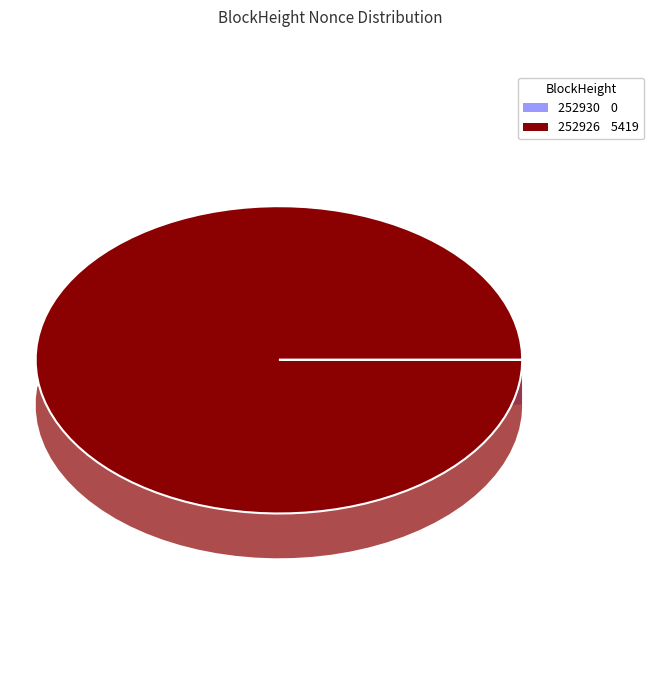

To the nearest percent, what is the average slice percentage?

50%